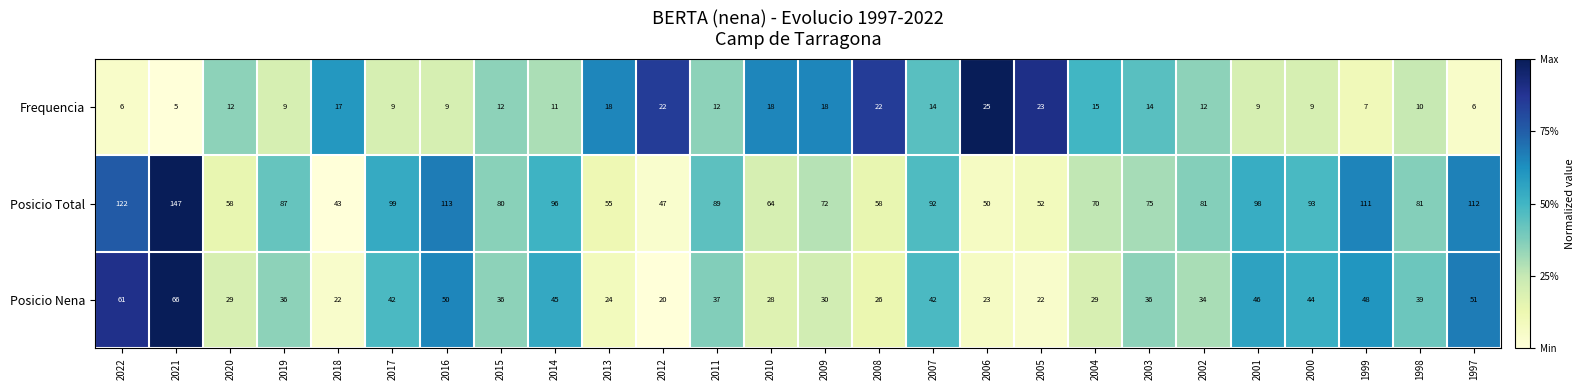

What is the greatest value displayed?

147